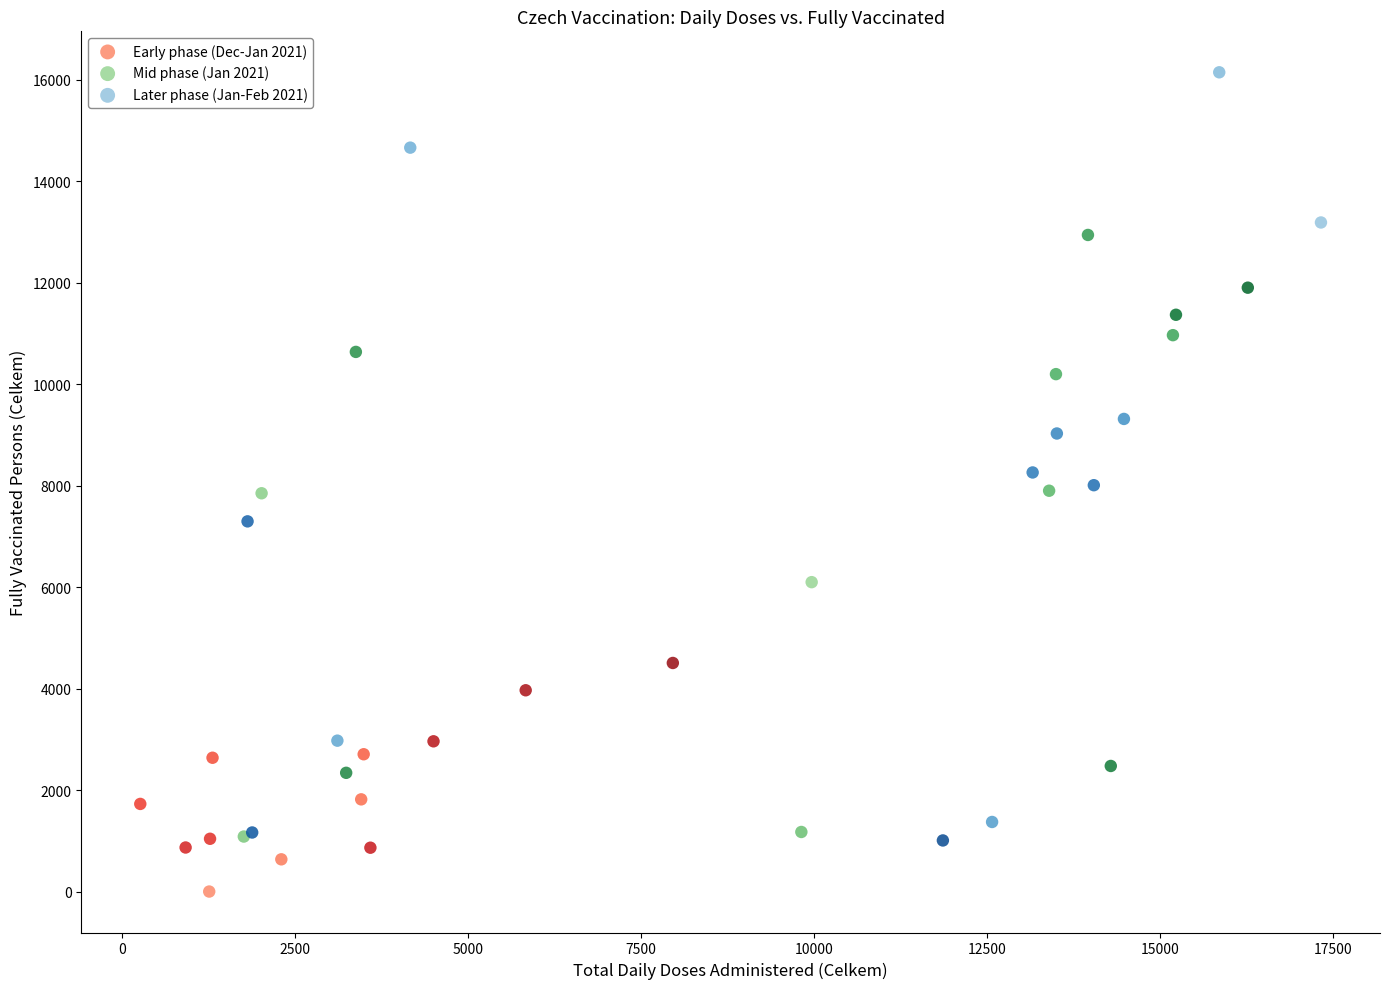

Which series reaches the maximum Y coordinate?

Later phase (Jan-Feb 2021)